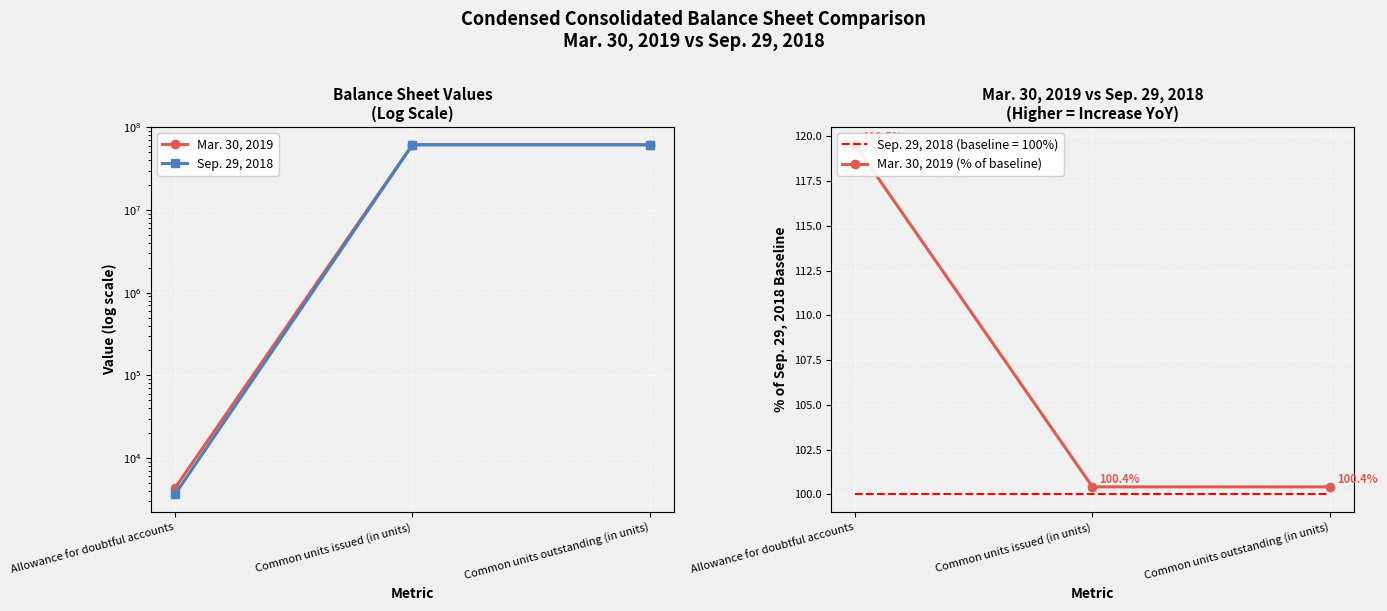

What is the sum of the Mar. 30, 2019 values at Allowance for doubtful accounts and Common units issued (in units)?

61668338.0